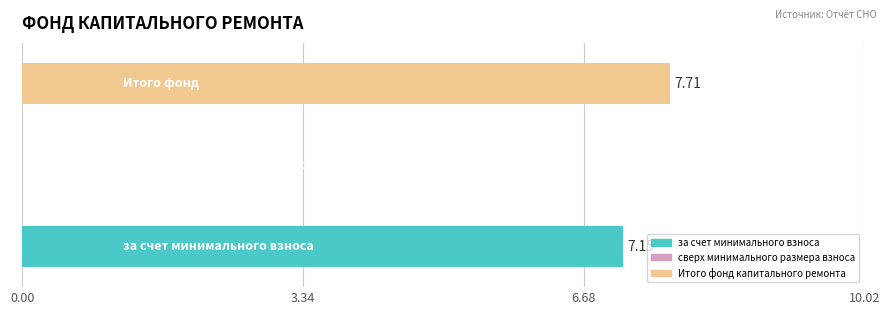

What is the sum of all values?

14.9